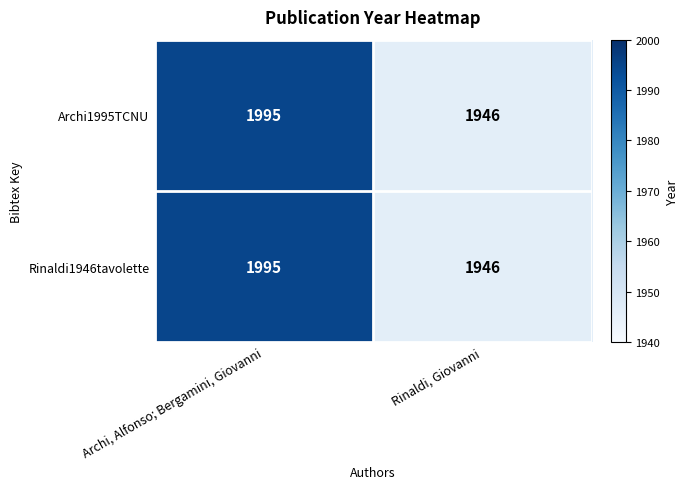

Which category has the highest value across all series?

Archi, Alfonso; Bergamini, Giovanni